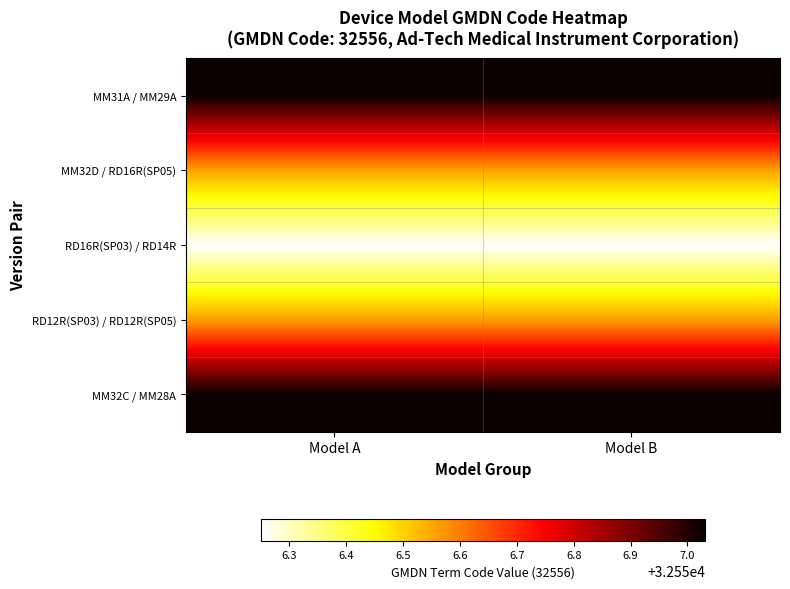

Reading left to right, extract all data points from this chart.

MM31A / MM29A: Model A=32557.0	Model B=32557.0
MM32D / RD16R(SP05): Model A=32556.6	Model B=32556.6
RD16R(SP03) / RD14R: Model A=32556.2	Model B=32556.2
RD12R(SP03) / RD12R(SP05): Model A=32556.6	Model B=32556.6
MM32C / MM28A: Model A=32557.0	Model B=32557.0